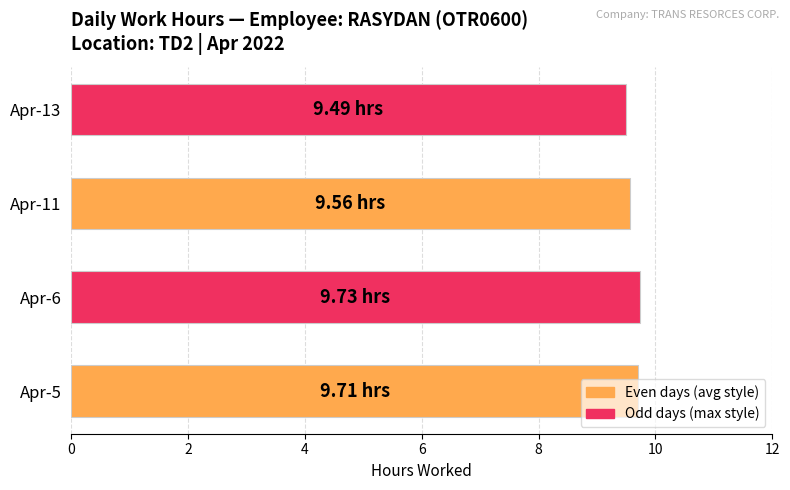

Are the bars grouped side by side (vs. stacked)?

No